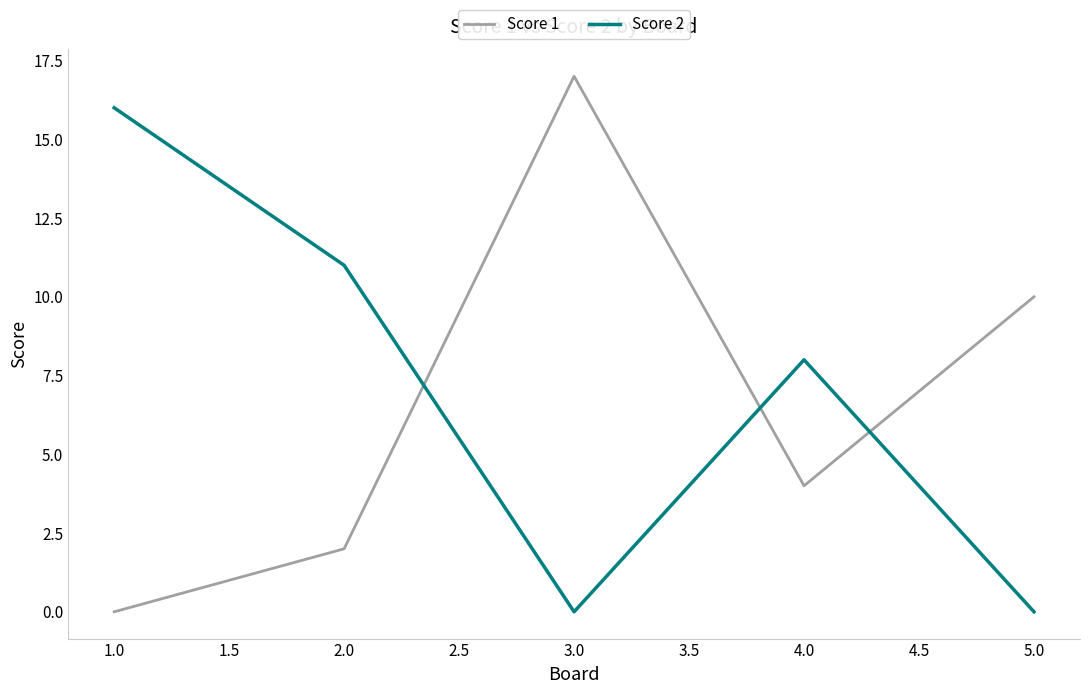

How many lines are shown in the chart?

2